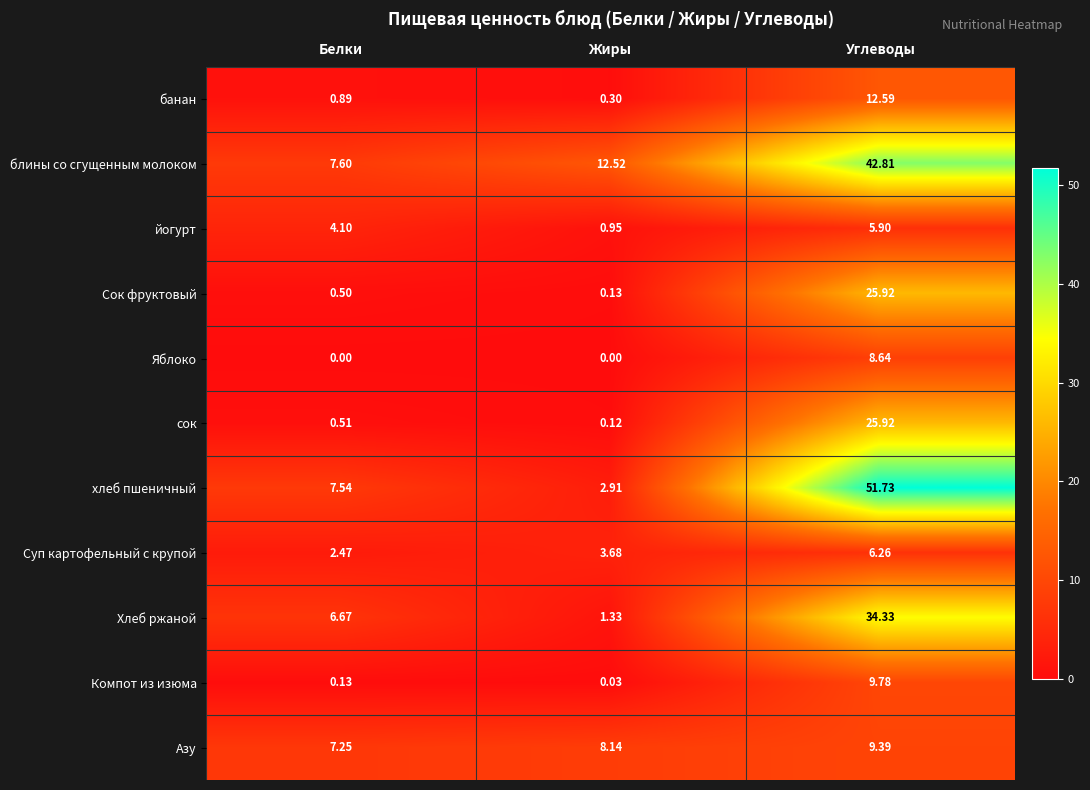

Which series has the widest spread of values?

хлеб пшеничный